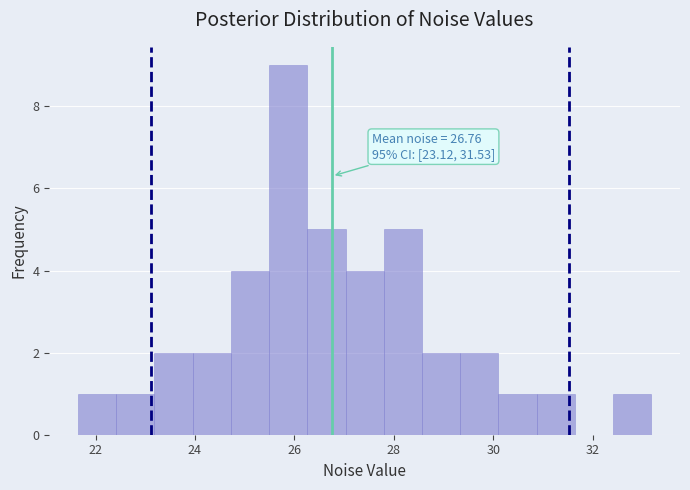

Read against the x-axis, roughly where is the centre of the tallest bar?

25.8